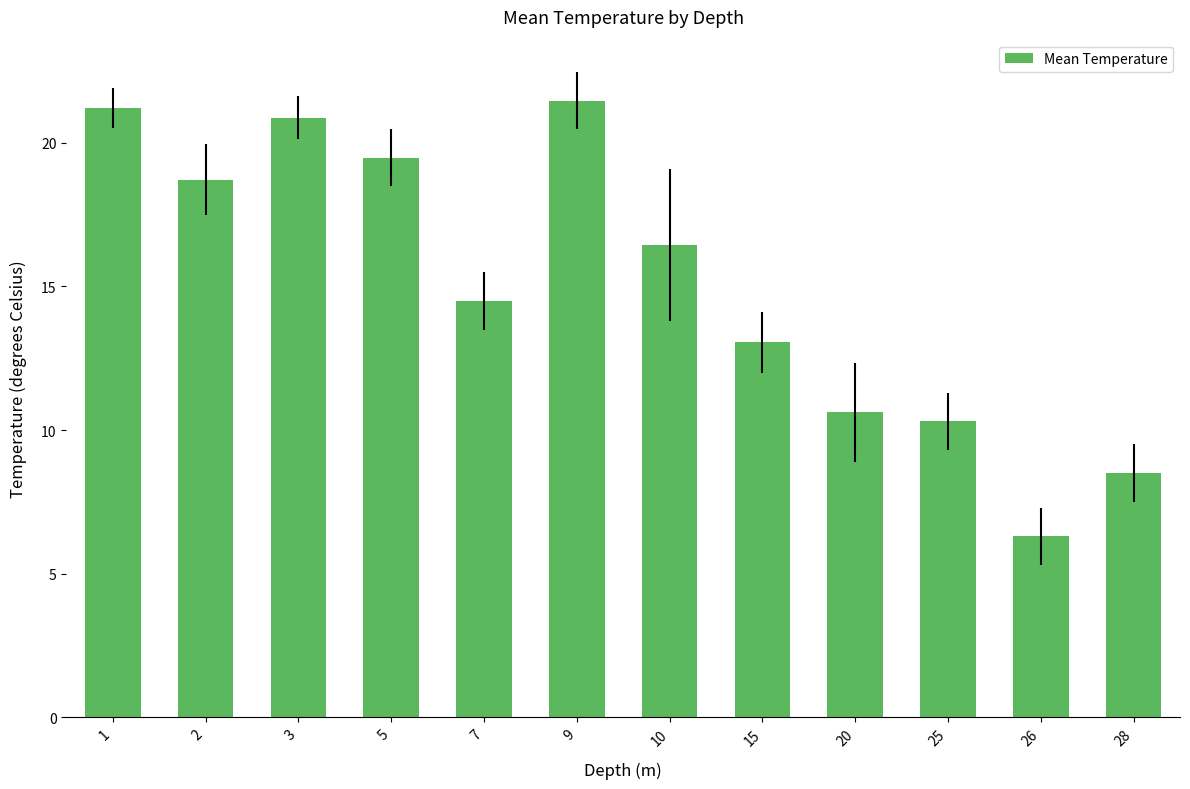

At which label does the data first exceed 16?

1